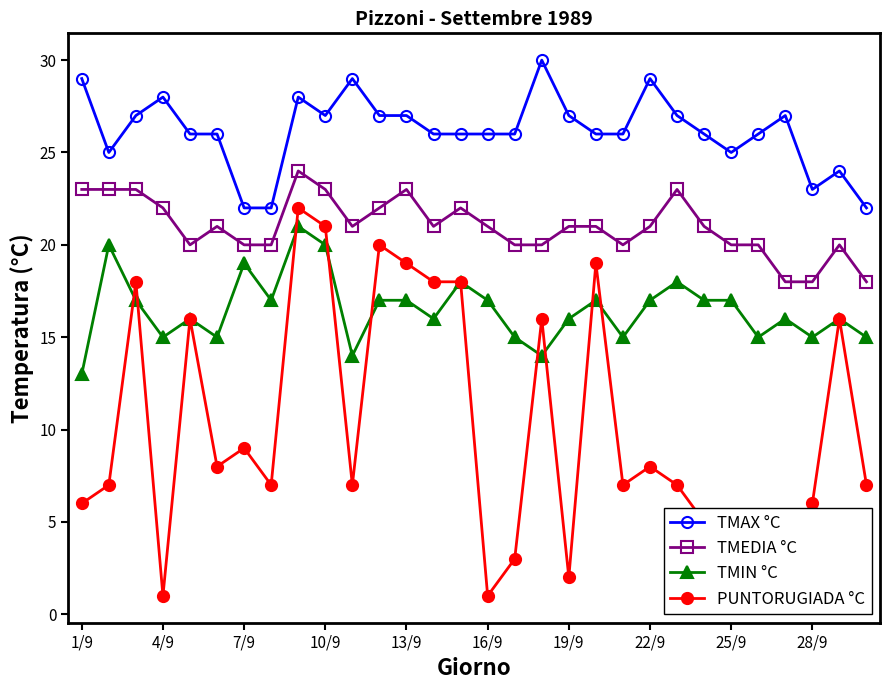

The TMIN °C series shows 21 at 19/9. True or false?

False